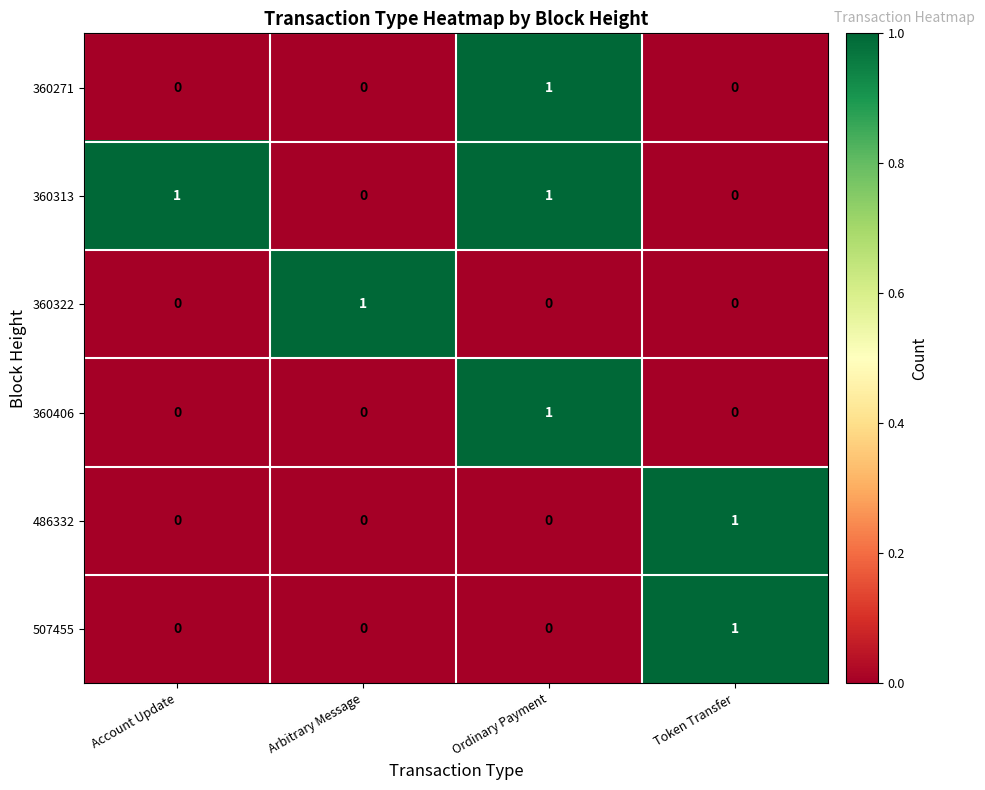

Reading left to right, list all the values displayed in this chart.

360271: 0	0	1	0
360313: 1	0	1	0
360322: 0	1	0	0
360406: 0	0	1	0
486332: 0	0	0	1
507455: 0	0	0	1